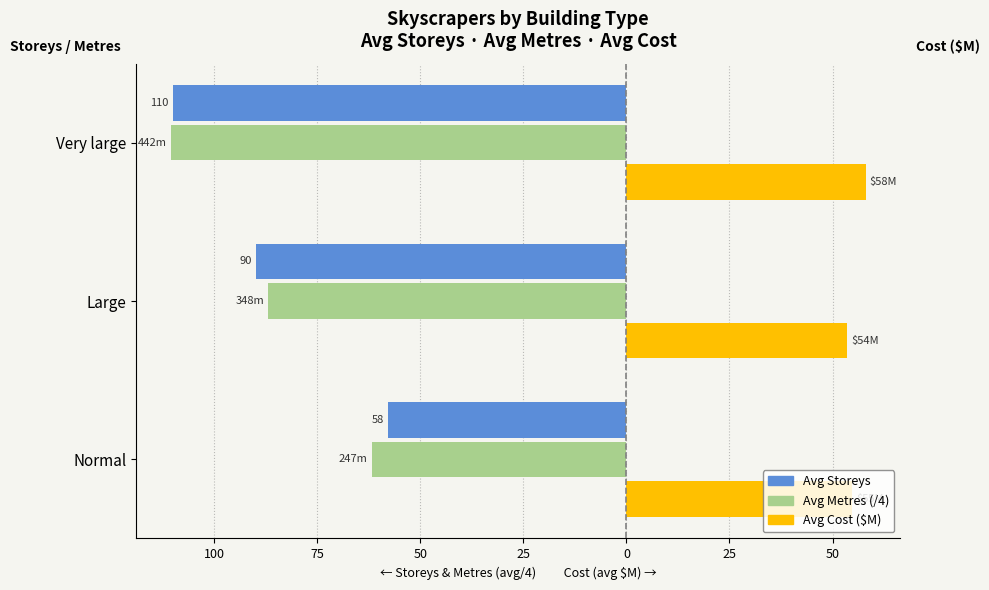

Reading right to left, what are all the values shown in this chart?

Avg Storeys: -110.0	-89.8	-57.8
Avg Metres (/4): -110.5	-86.9	-61.8
Avg Cost: 58.0	53.5	54.8